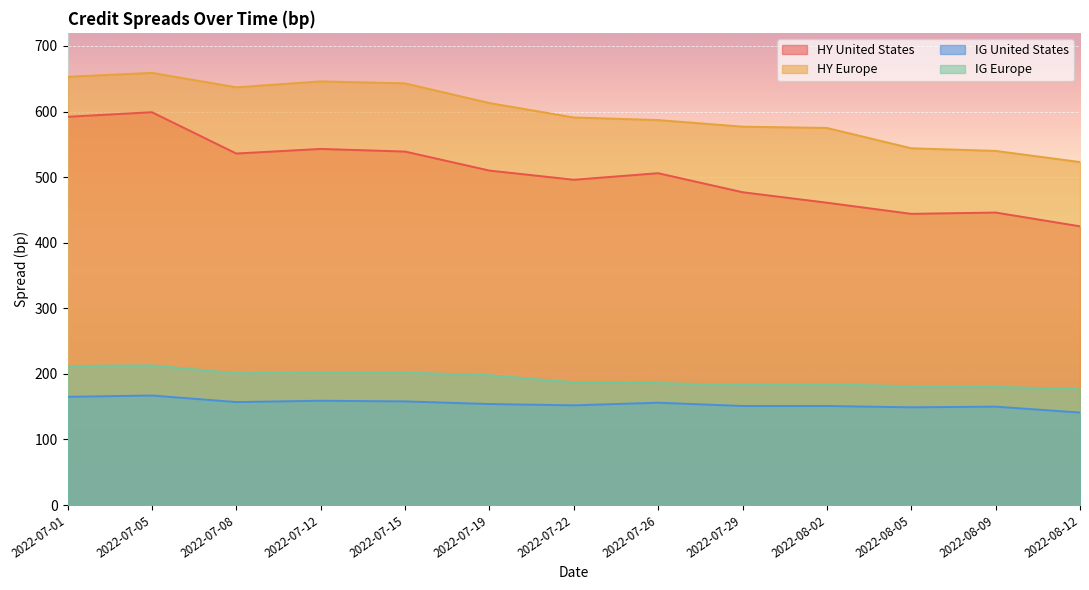

What is the label of the 8th point from the left?

2022-07-26